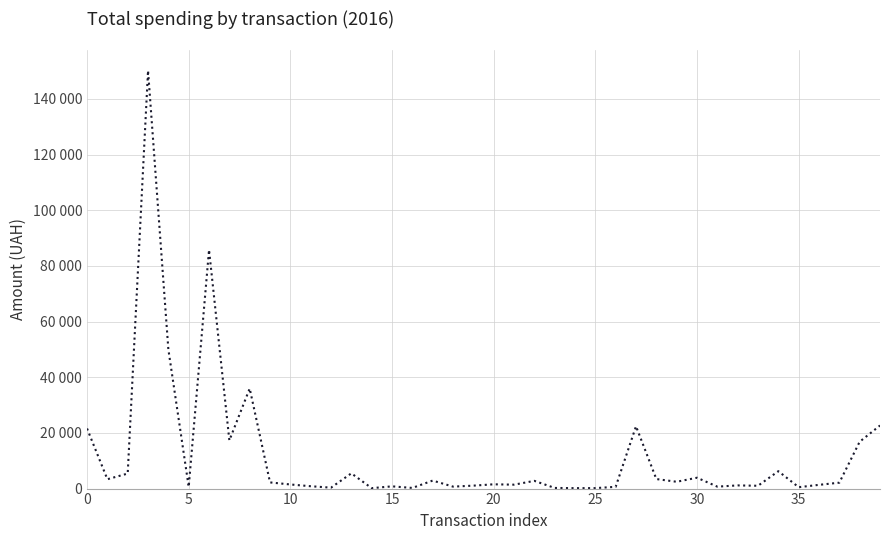

Does the chart display data point markers on the line(s)?

No